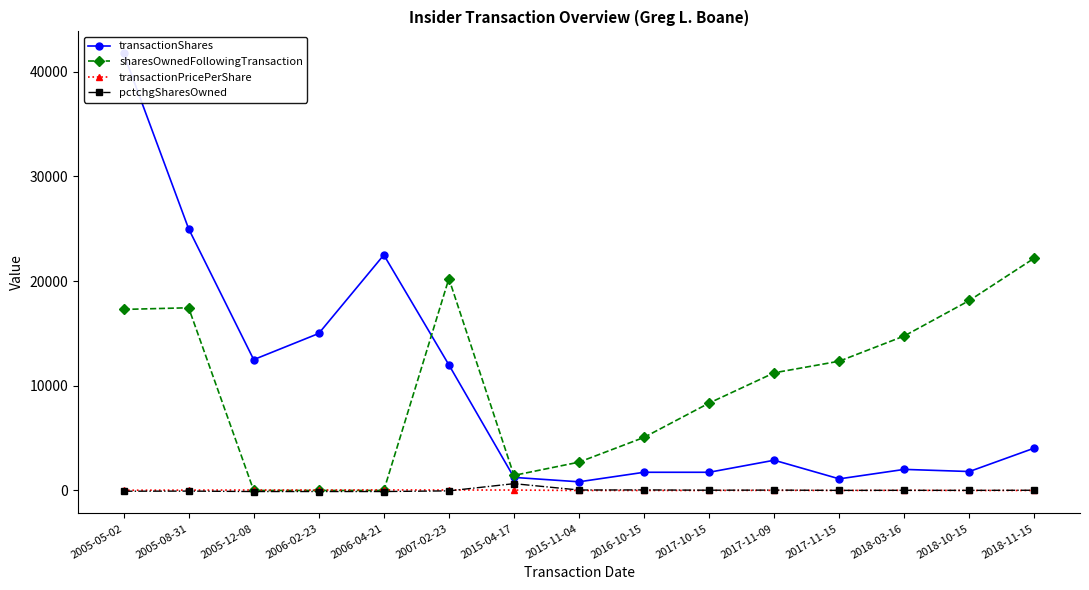

True or false: pctchgSharesOwned has a value of 35.0 at 2018-11-15.

False